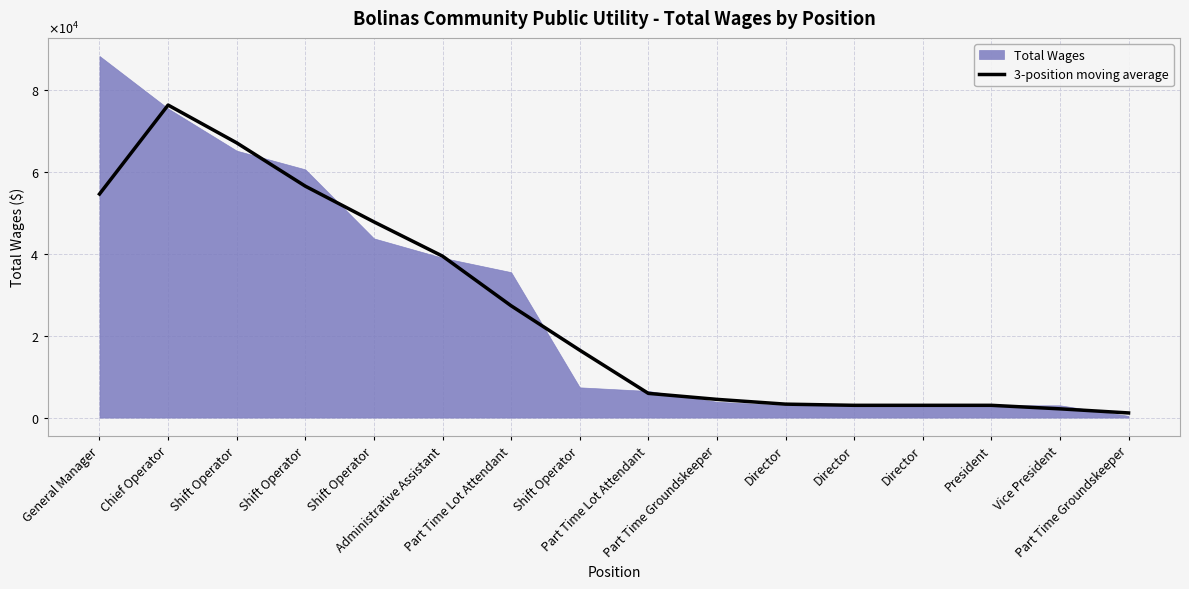

Count the number of categories in the chart.

16